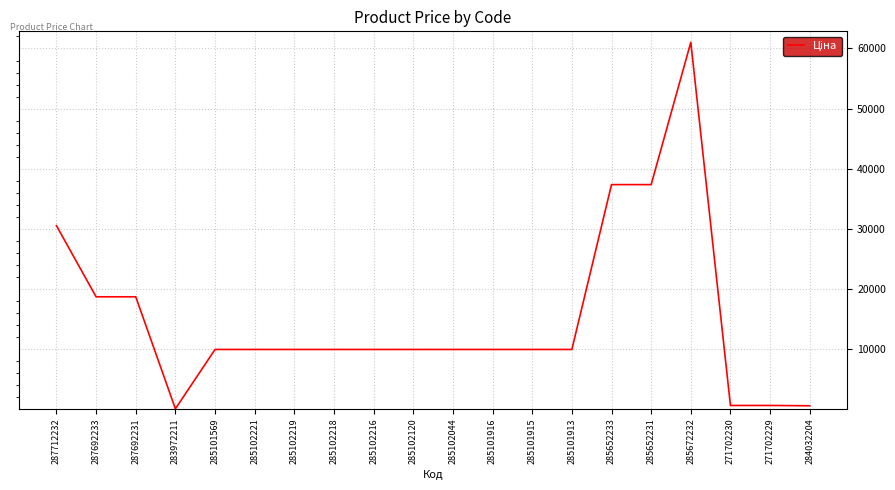

What is the change in value from 287692231 to 271702229?

-18085.5